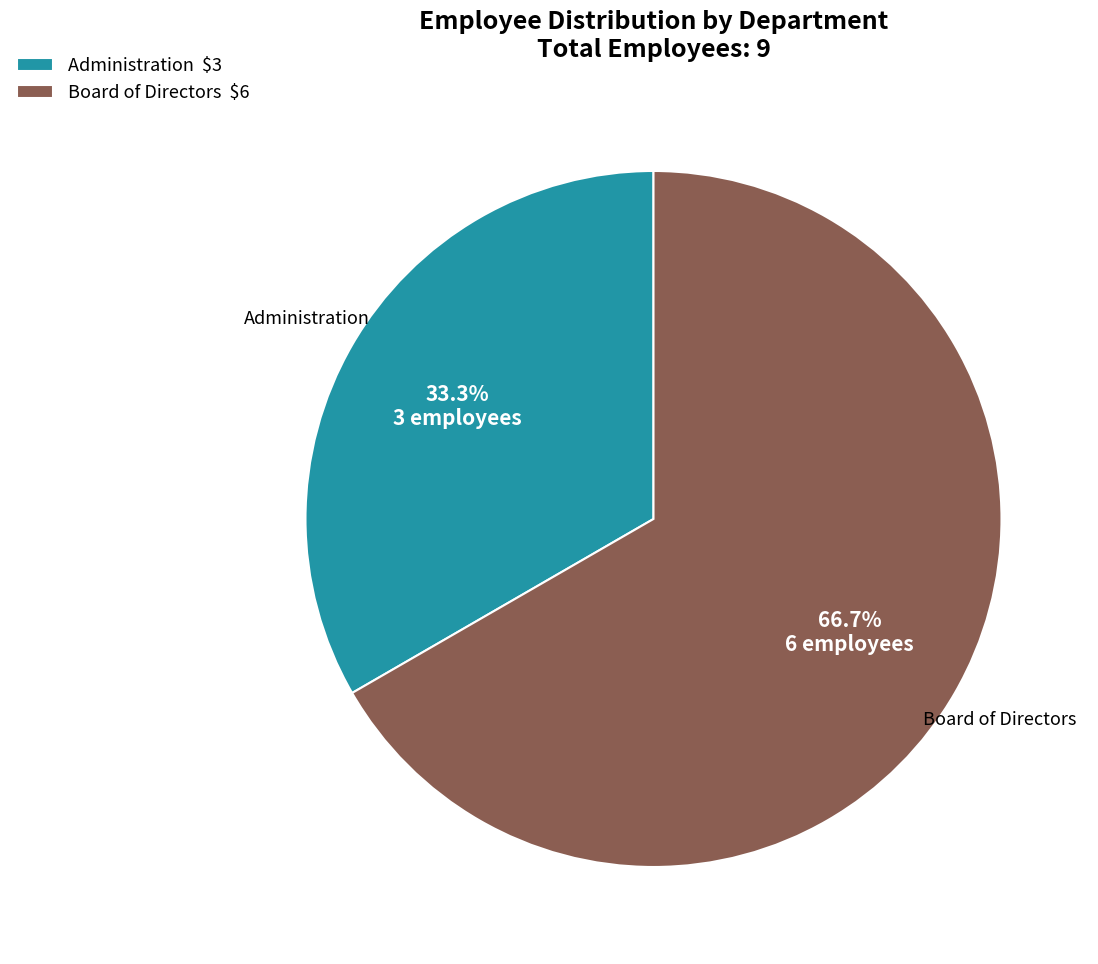

To the nearest percent, what is the difference between the largest and smallest slice percentages?

33%